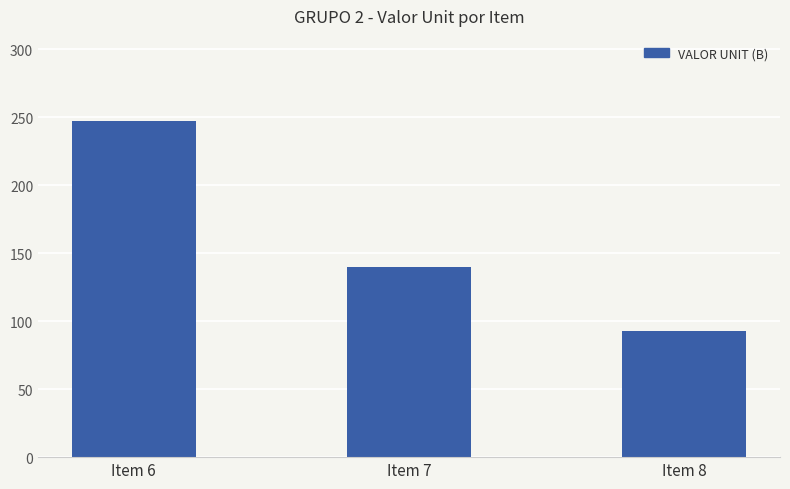

Reading left to right, extract all data points from this chart.

Item 6=247.7	Item 7=140.0	Item 8=93.0